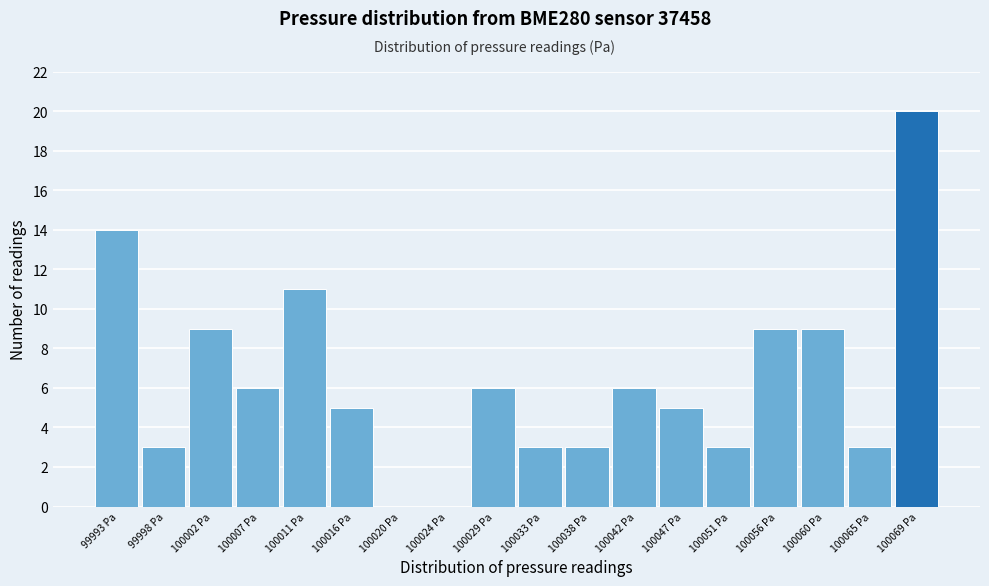

Reading left to right, transcribe all the data shown in this chart.

99993 Pa=14	99998 Pa=3	100002 Pa=9	100007 Pa=6	100011 Pa=11	100016 Pa=5	100020 Pa=0	100024 Pa=0	100029 Pa=6	100033 Pa=3	100038 Pa=3	100042 Pa=6	100047 Pa=5	100051 Pa=3	100056 Pa=9	100060 Pa=9	100065 Pa=3	100069 Pa=20